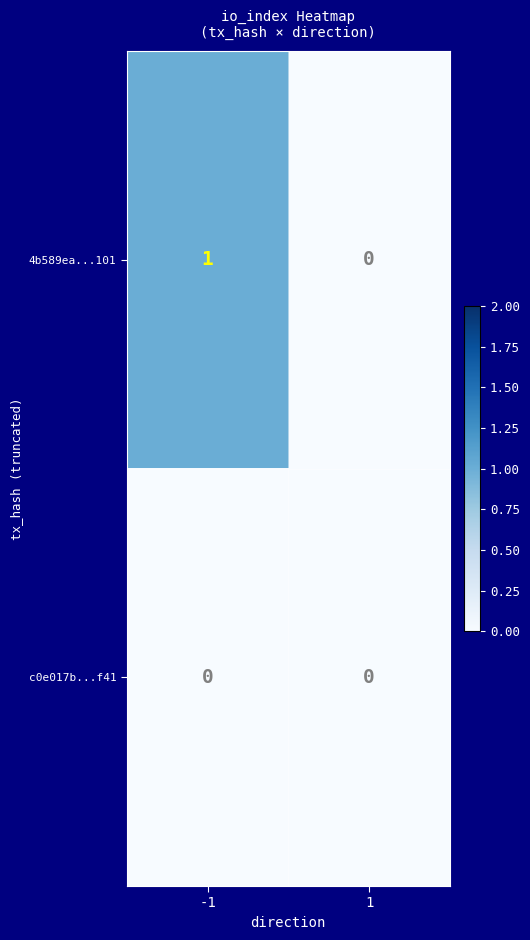

Reading left to right, list all the values displayed in this chart.

4b589ea...101: -1=1	1=0
c0e017b...f41: -1=0	1=0